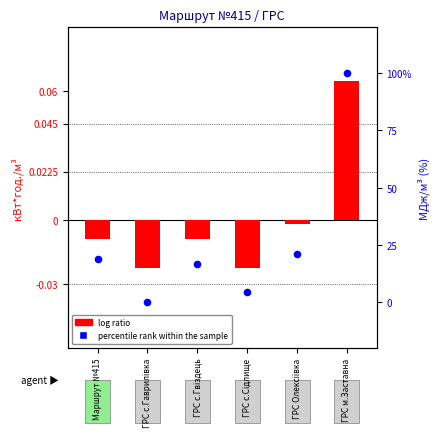

Which series has the largest total across all categories?

percentile rank within the sample